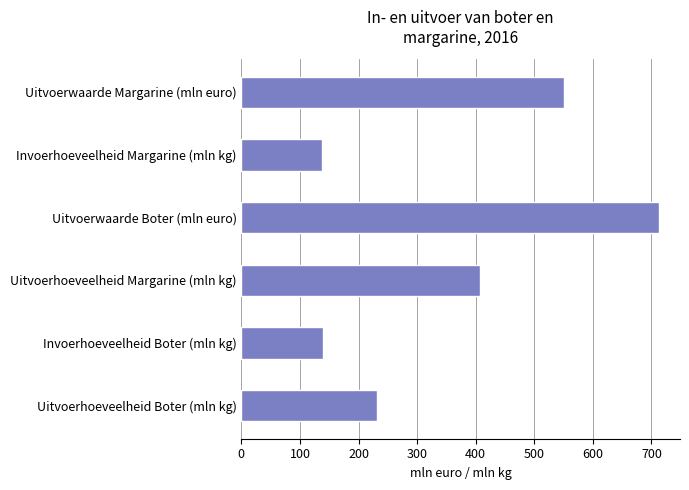

At which label is the value closest to 425?

Uitvoerhoeveelheid Margarine (mln kg)